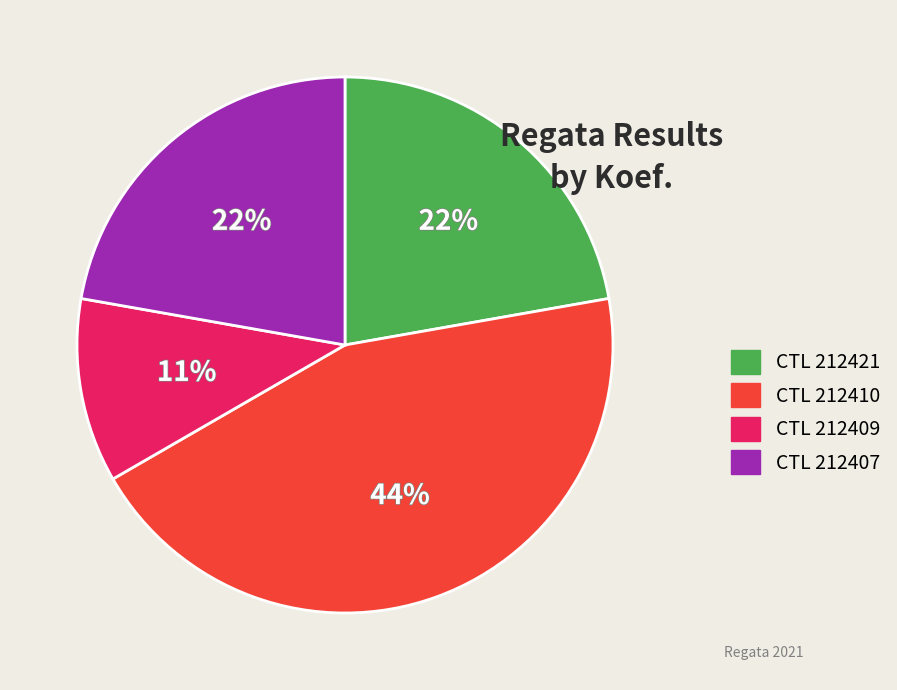

True or false: CTL 212421 accounts for 35% of the total.

False